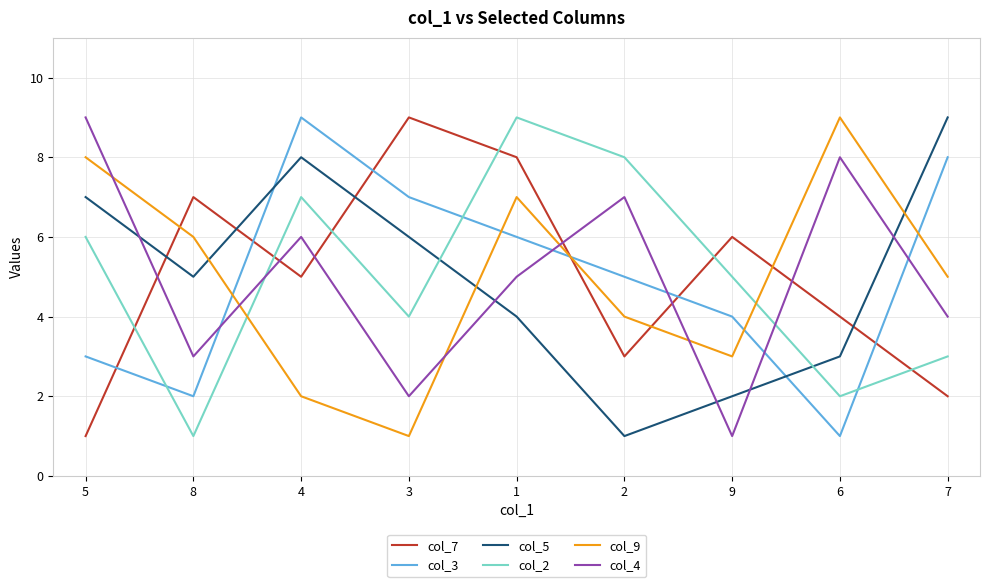

True or false: col_5 has a value of 11 at 3.

False